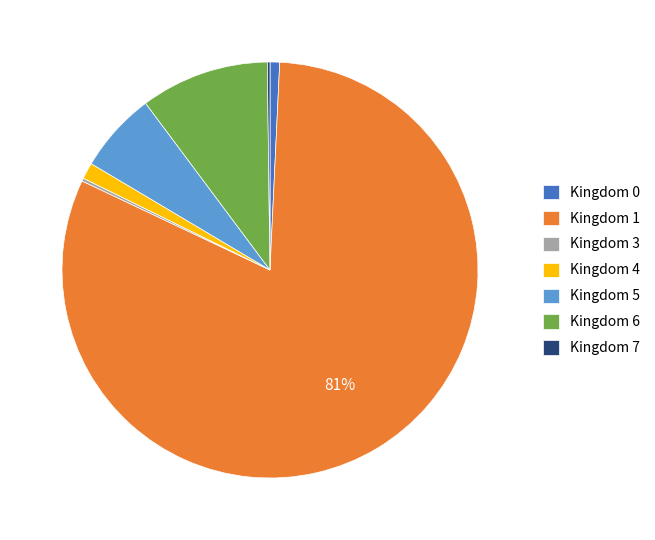

Is there any slice that represents more than half of the pie?

Yes